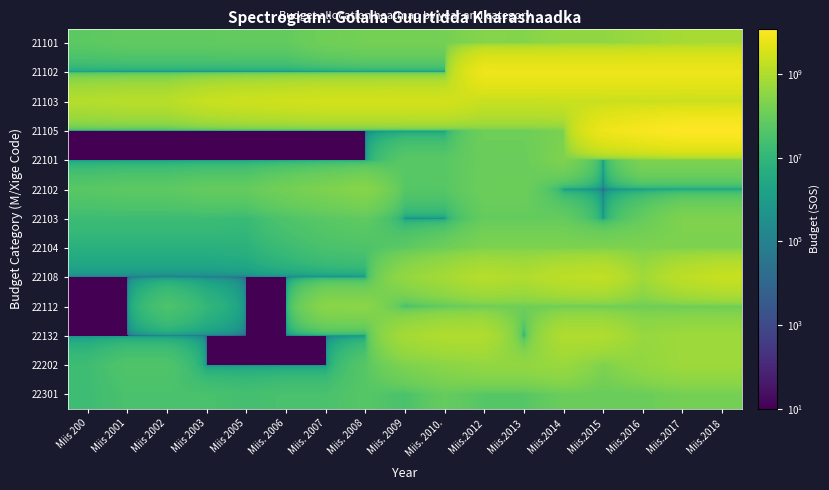

List the series in order of their peak value, lowest first.

22301, 22104, 22103, 22101, 22102, 22112, 22202, 21101, 22132, 22108, 21103, 21102, 21105